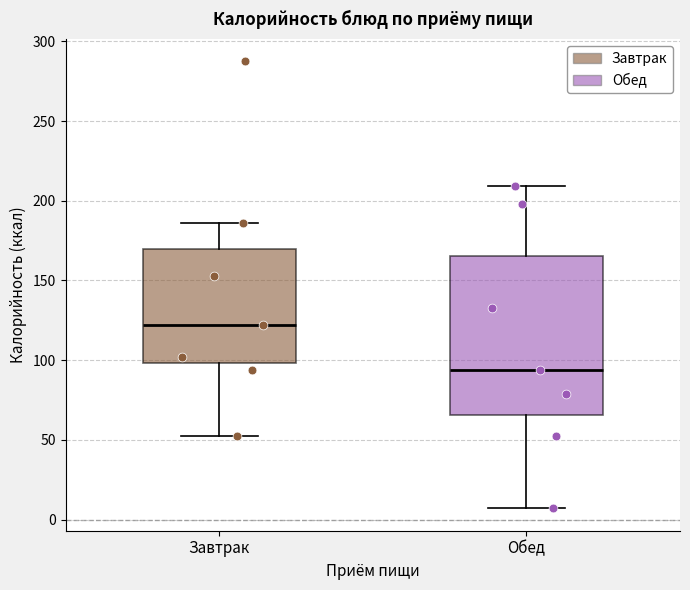

Reading left to right, transcribe this box plot: for each box, give where its median line is, the range the box spans, and where its two whiskers end, as read against the y-axis. The values are not printed on the chart, so give them approximately, as read against the axis.

Завтрак: median 120, box 100 to 170, whiskers 50 to 185
Обед: median 95, box 65 to 165, whiskers 5 to 210